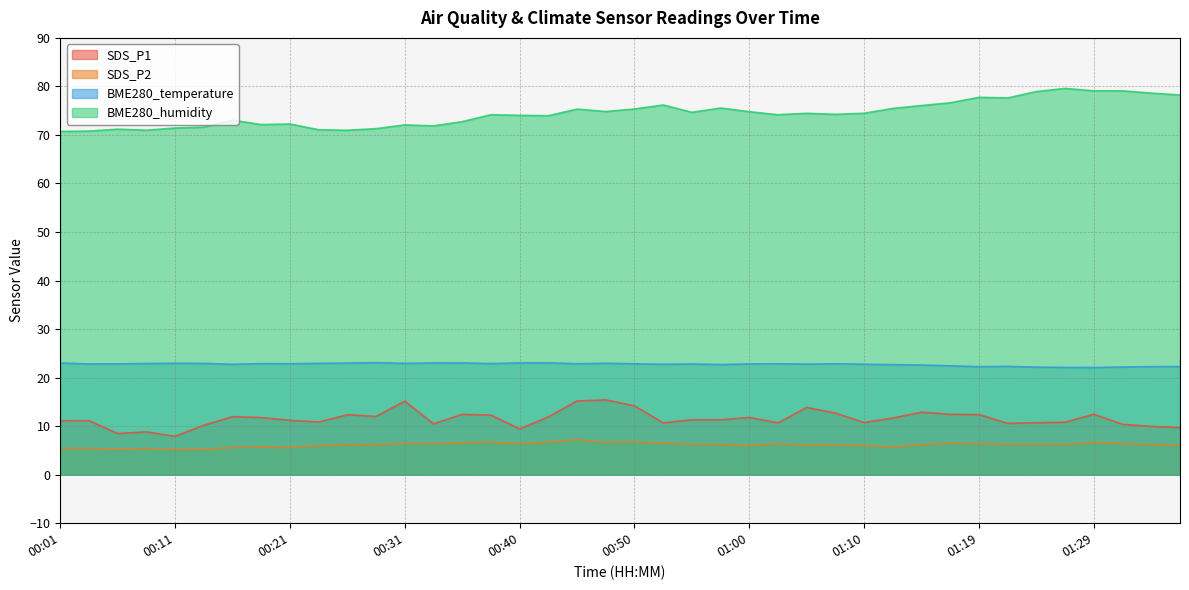

What is the smallest value displayed?

5.2